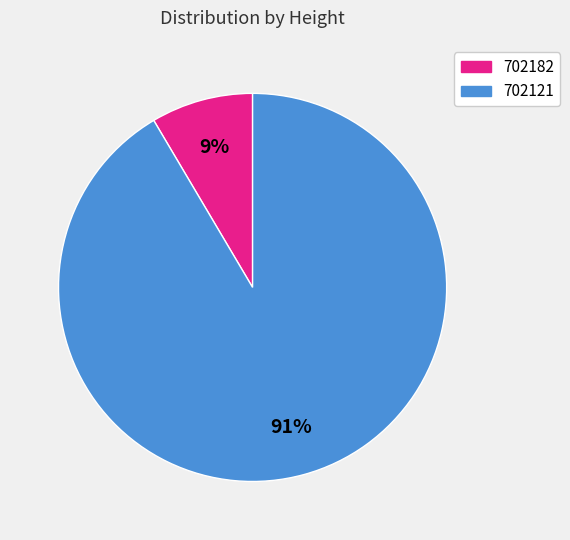

Rank the categories by value from highest to lowest.

702121, 702182